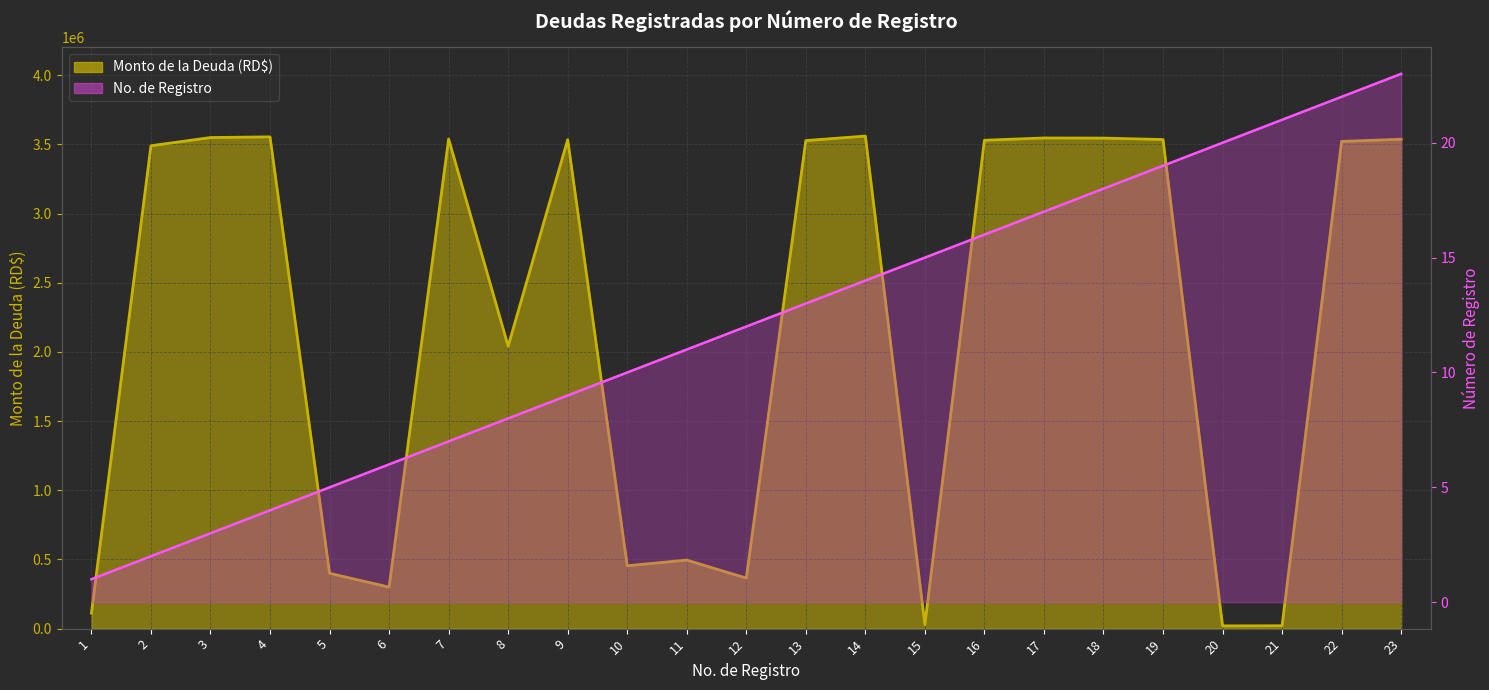

Is the value of No. at 11 greater than the value of Monto de la Deuda at 10?

No